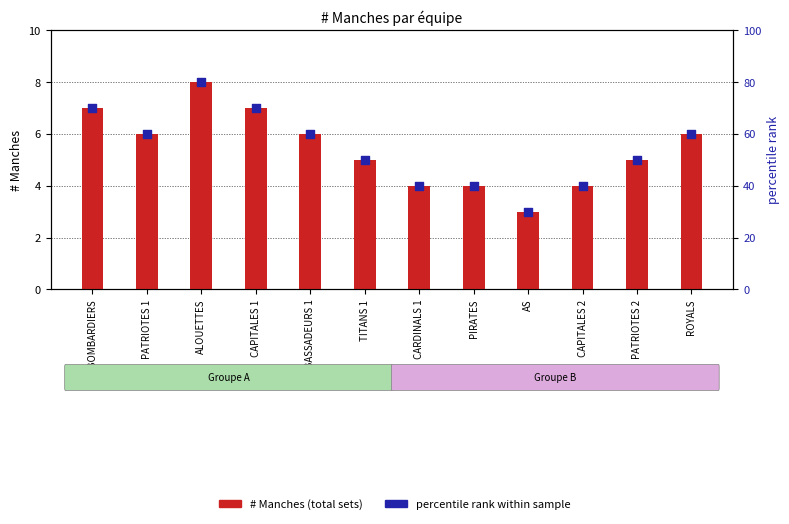

What is the total value across all series at AMBASSADEURS 1?

66